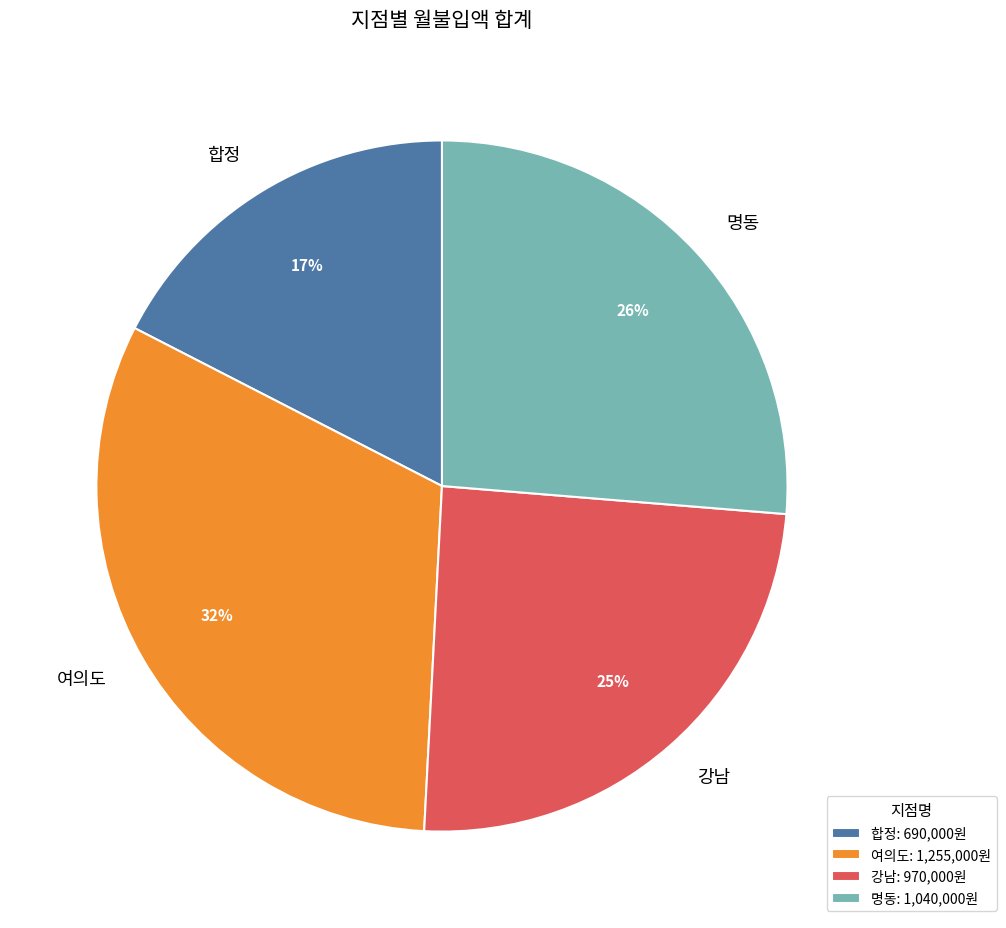

To the nearest percent, what portion does 명동 represent?

26%